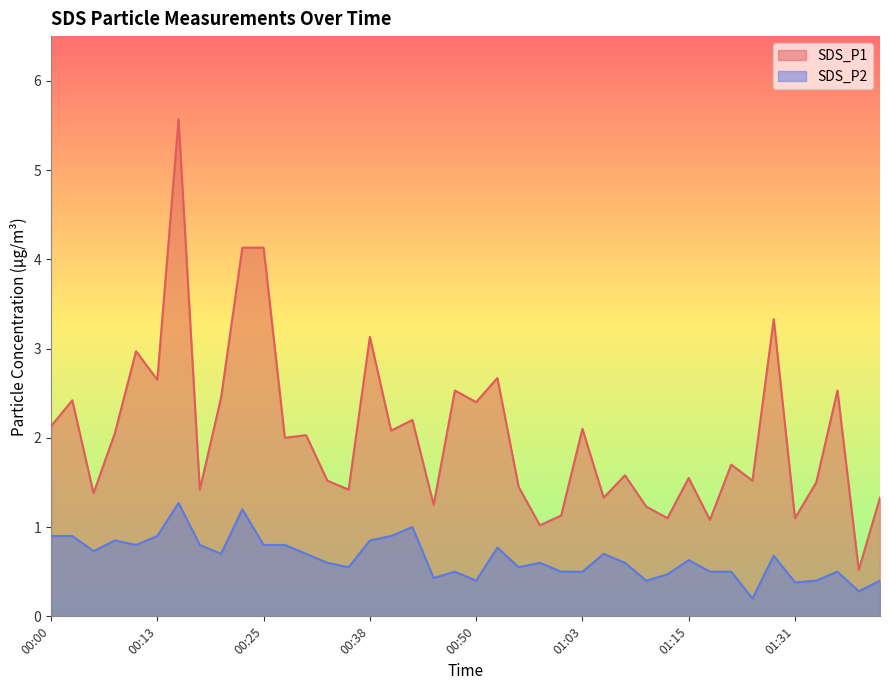

Does the chart have visible grid lines?

No